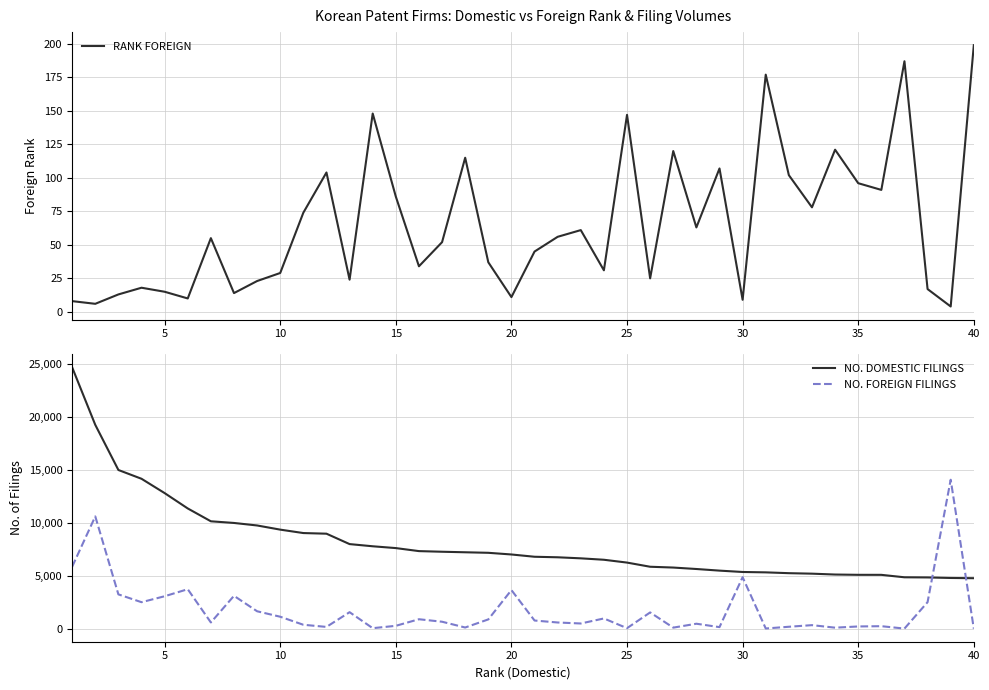

What is the maximum value shown in the chart?

24694